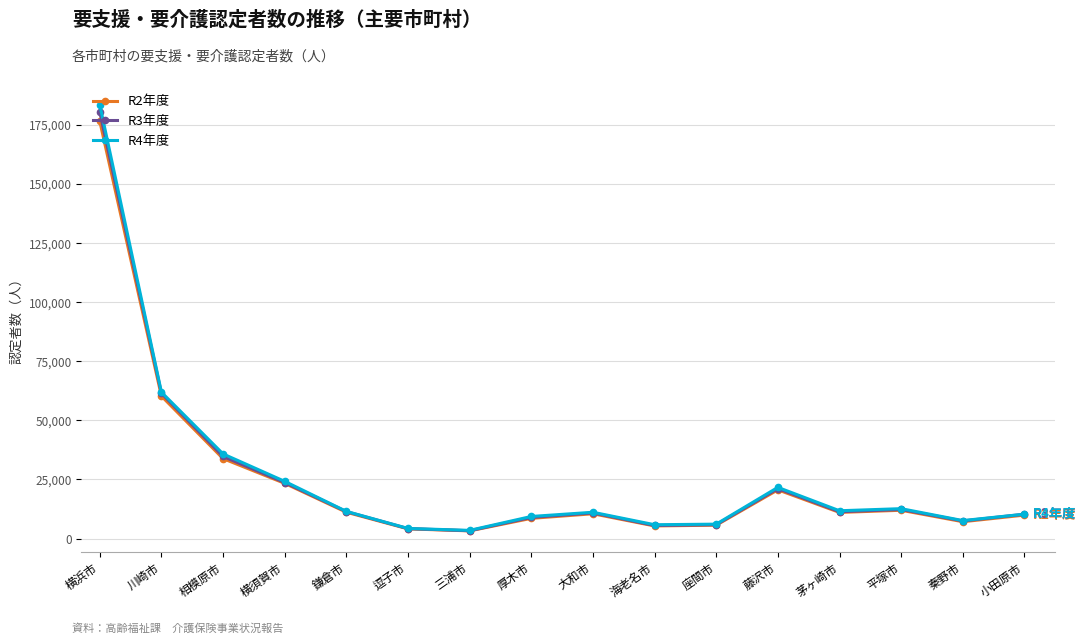

At which label does R3年度 reach its peak?

横浜市